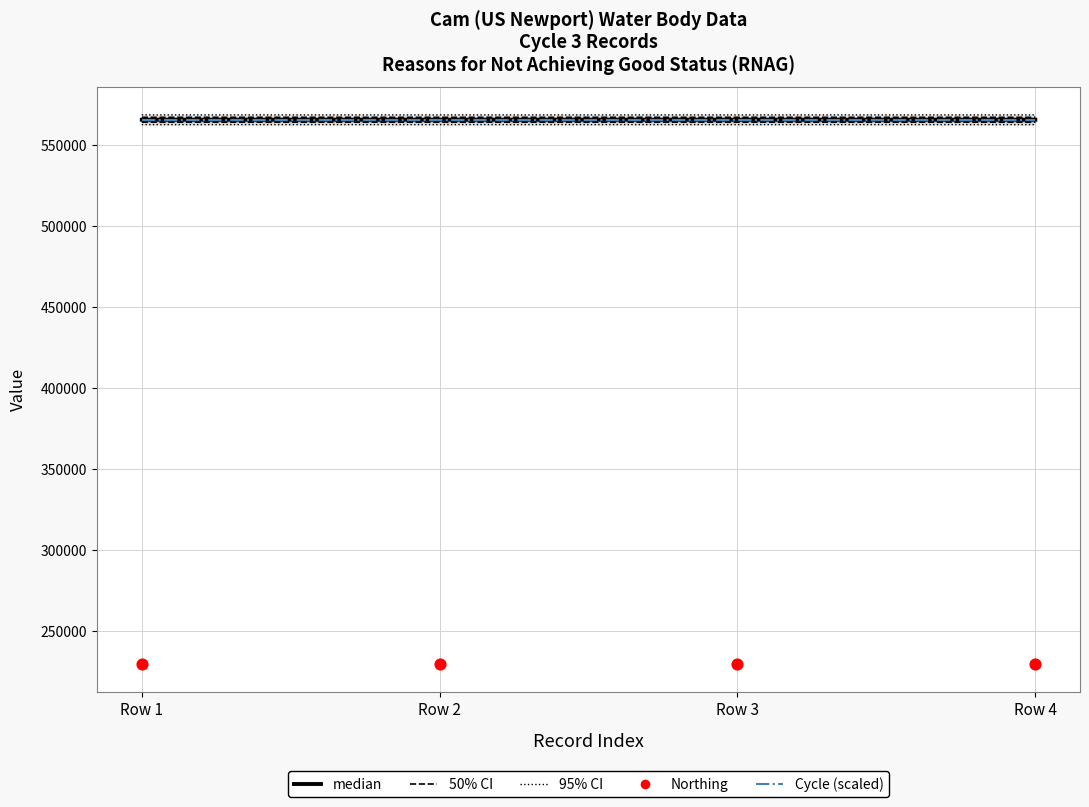

At which category is the sum across all series the highest?

Row 1